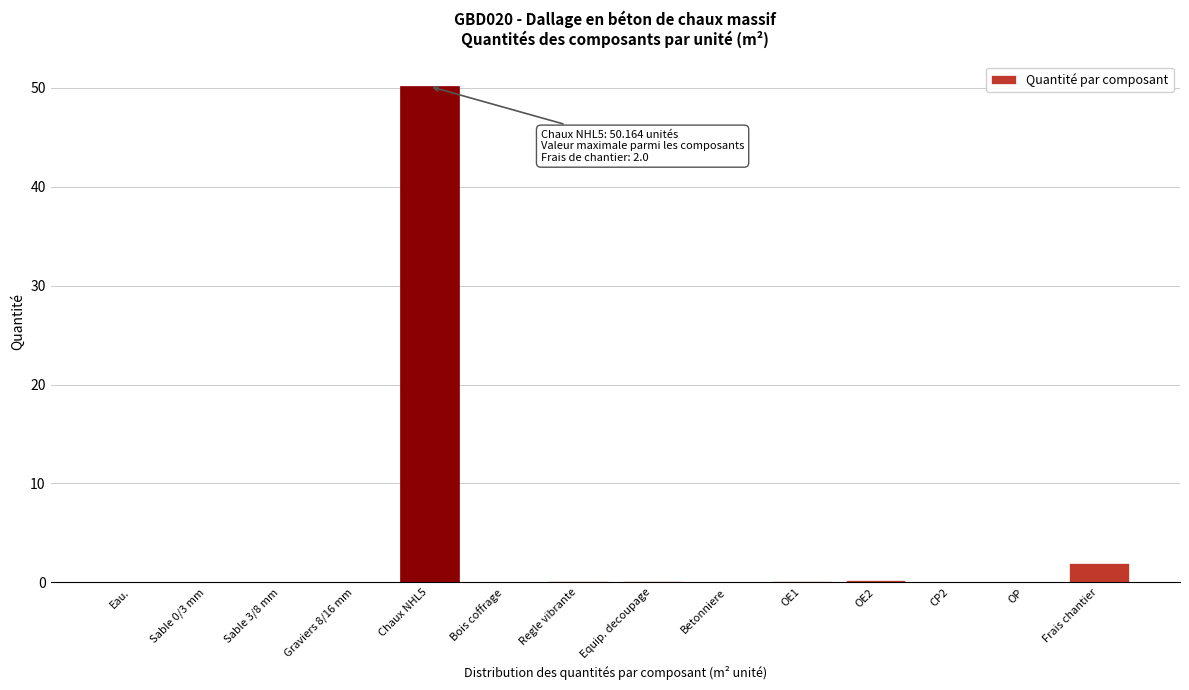

Where is the data nearest to the value 25?

Frais chantier